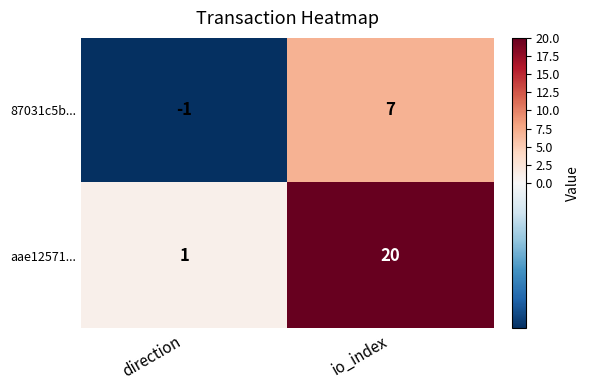

At which label is 87031c5b... closest to 3?

direction